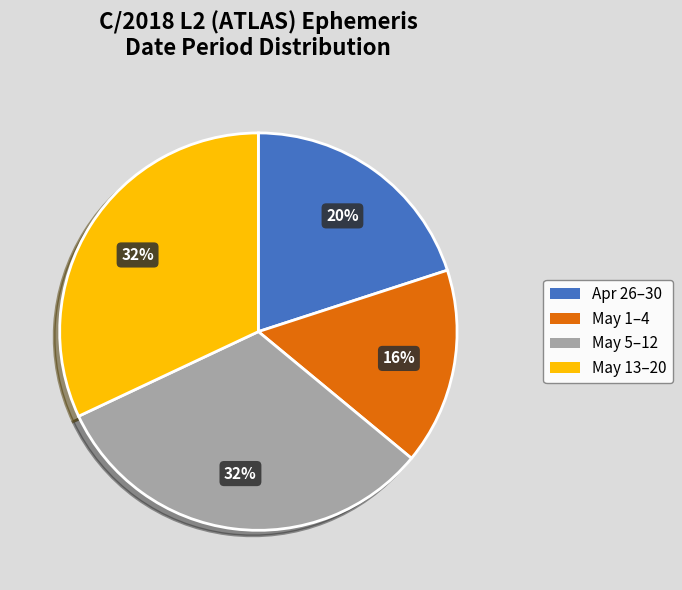

Does any single category account for the majority?

No